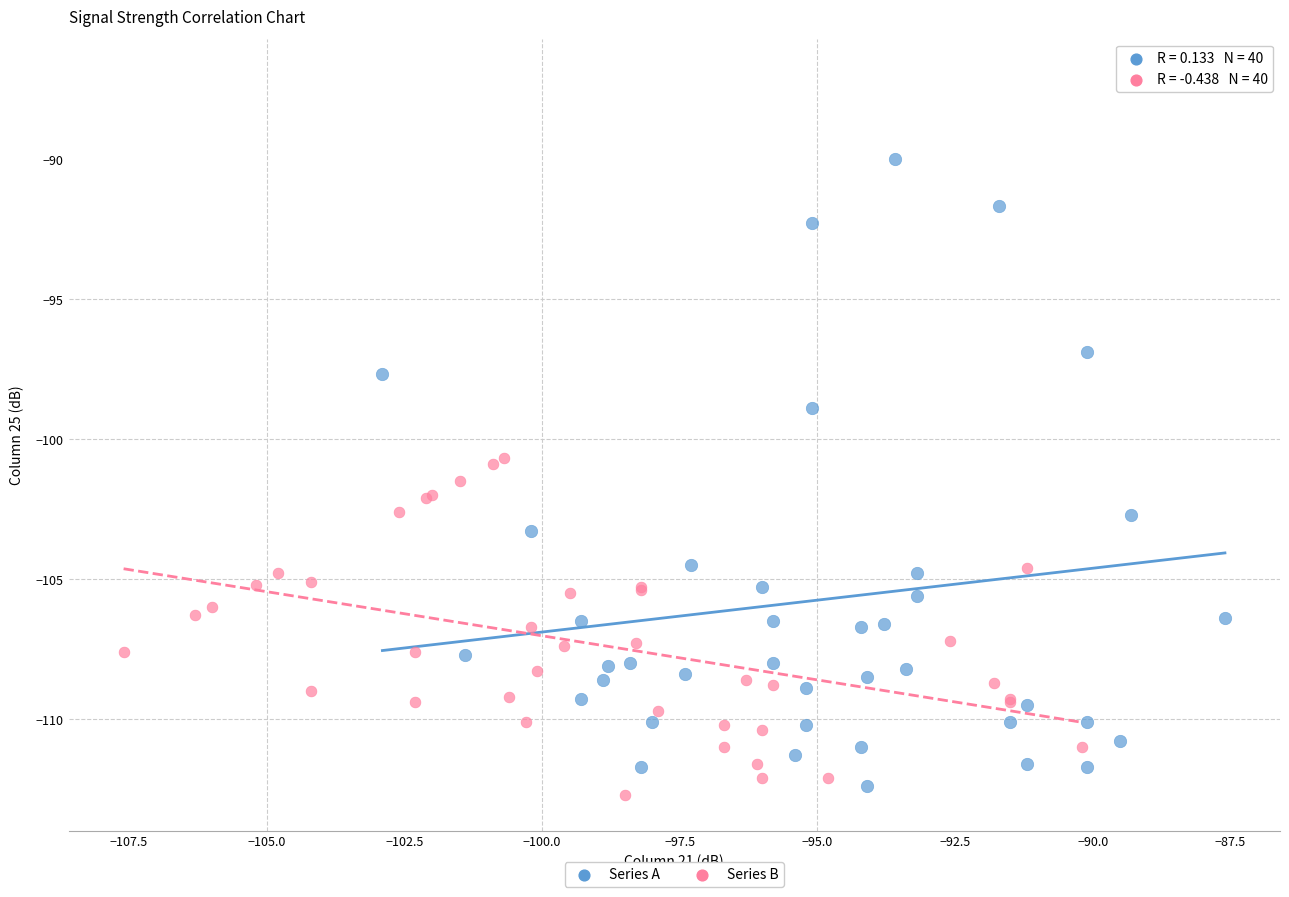

Which series has the largest Y range (max minus min)?

Series A